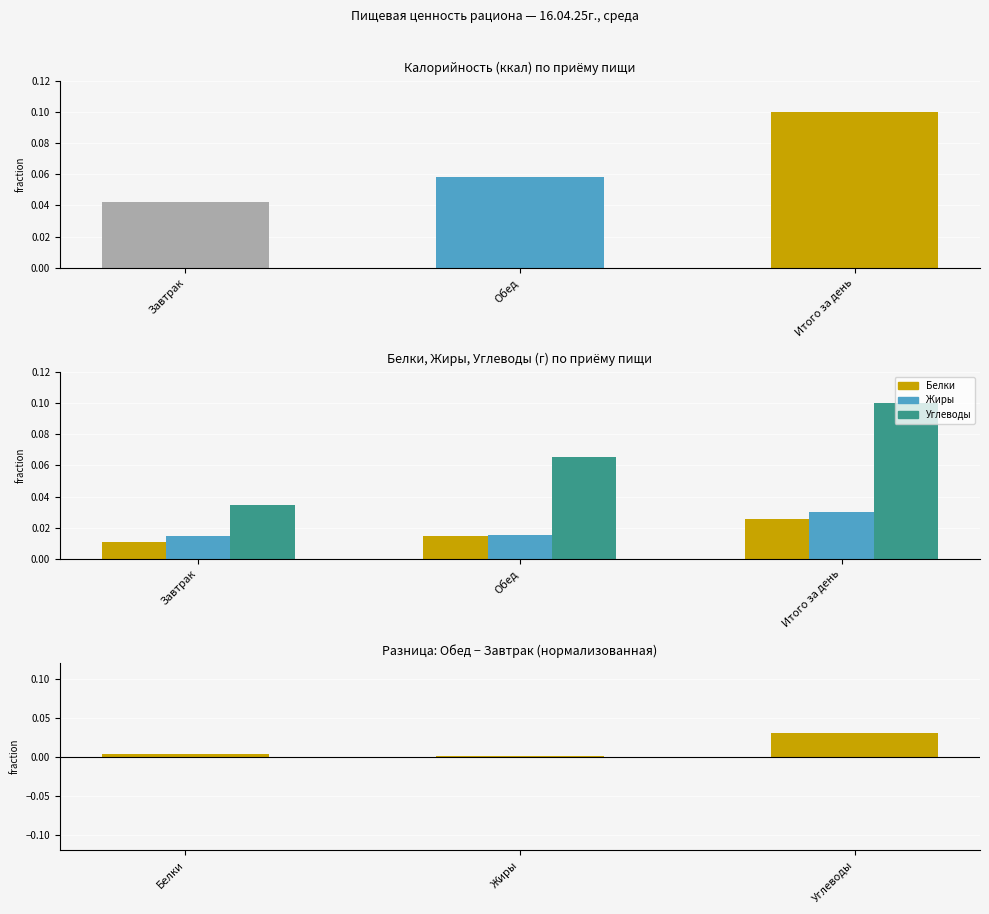

Reading left to right, extract all data points from this chart.

Белки: Завтрак=0.0	Обед=0.0	Итого за день=0.0
Жиры: Завтрак=0.0	Обед=0.0	Итого за день=0.0
Углеводы: Завтрак=0.0	Обед=0.1	Итого за день=0.1